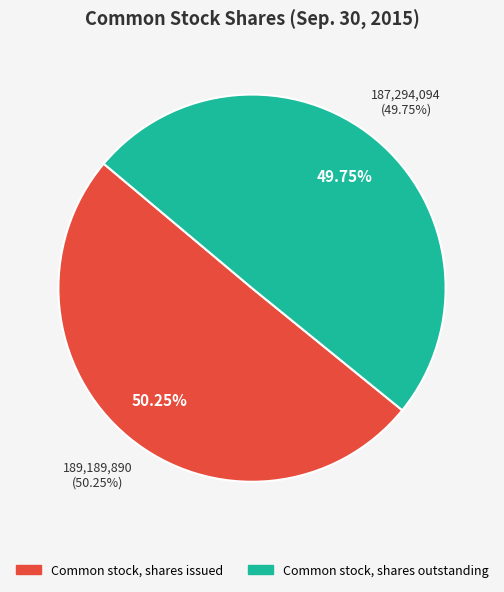

Does any single category account for the majority?

Yes